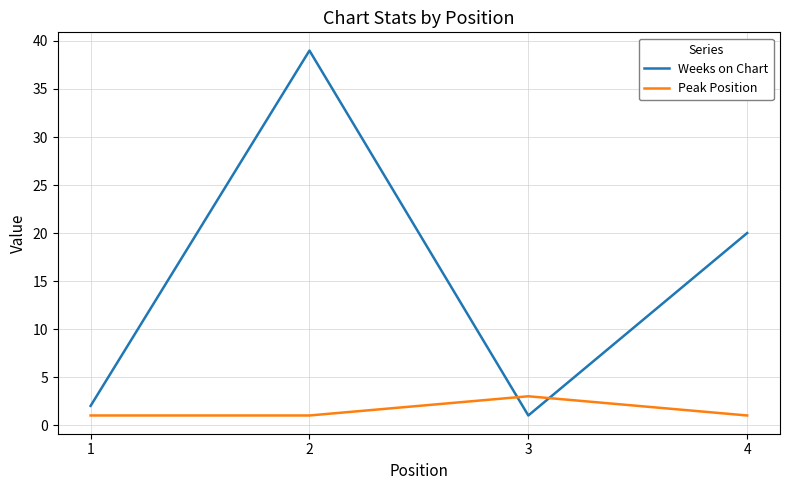

How many lines are shown in the chart?

2